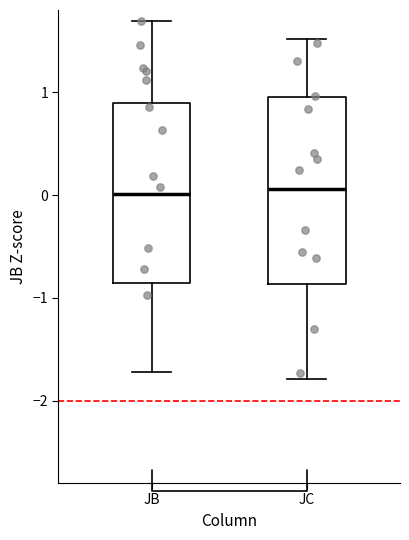

Reading left to right, transcribe this box plot: for each box, give where its median line is, the range the box spans, and where its two whiskers end, as read against the y-axis. The values are not printed on the chart, so give them approximately, as read against the axis.

JB: median 0.0, box -0.9 to 0.9, whiskers -1.7 to 1.7
JC: median 0.1, box -0.9 to 1.0, whiskers -1.8 to 1.5